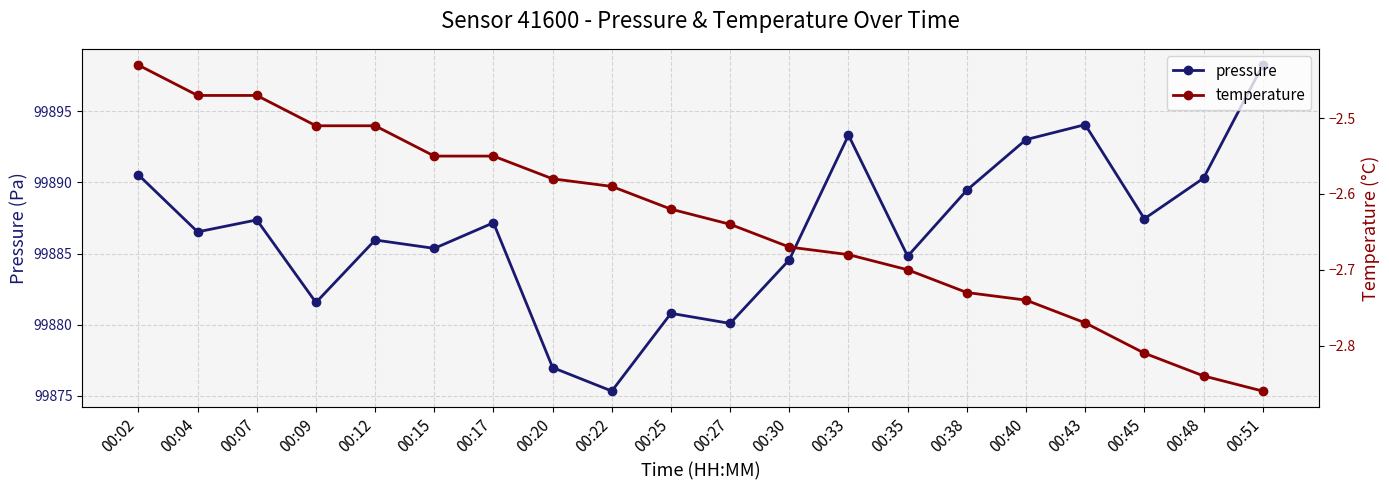

What are all the series names shown in the legend?

pressure, temperature